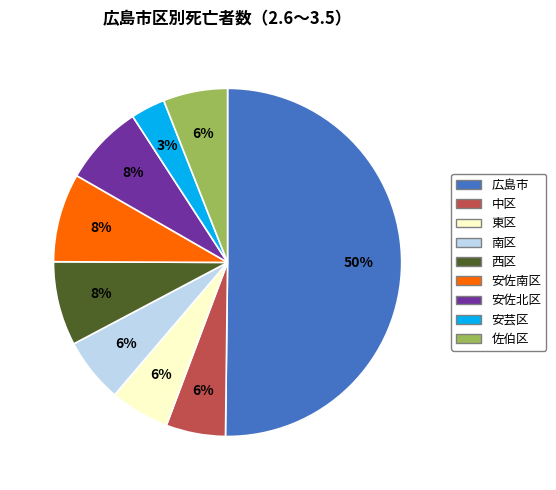

Which category has the biggest portion of the pie?

広島市